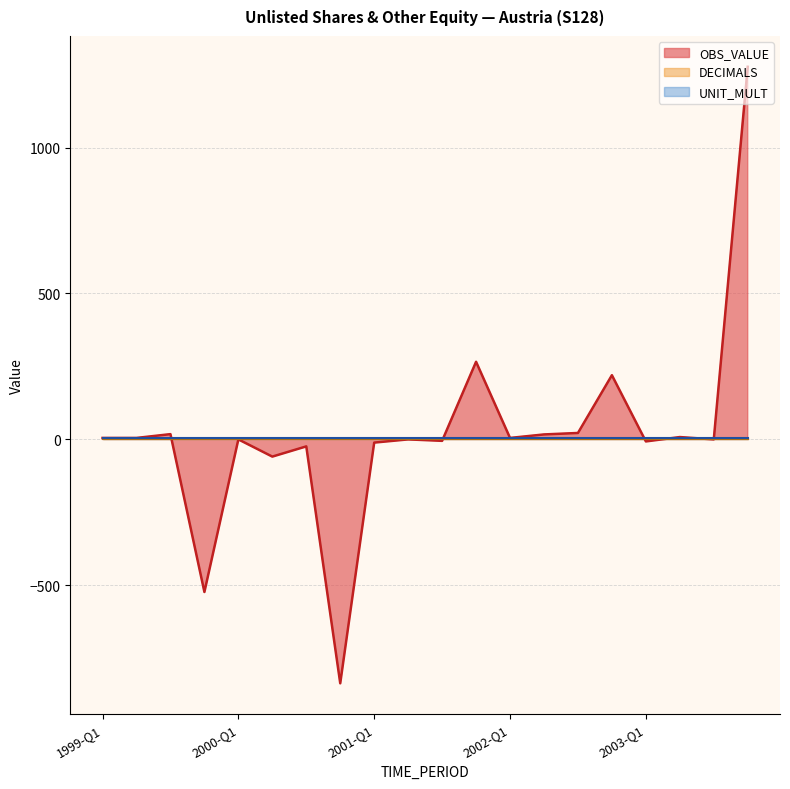

Which has a higher value, 2000-Q1 or 2003-Q4?

2003-Q4